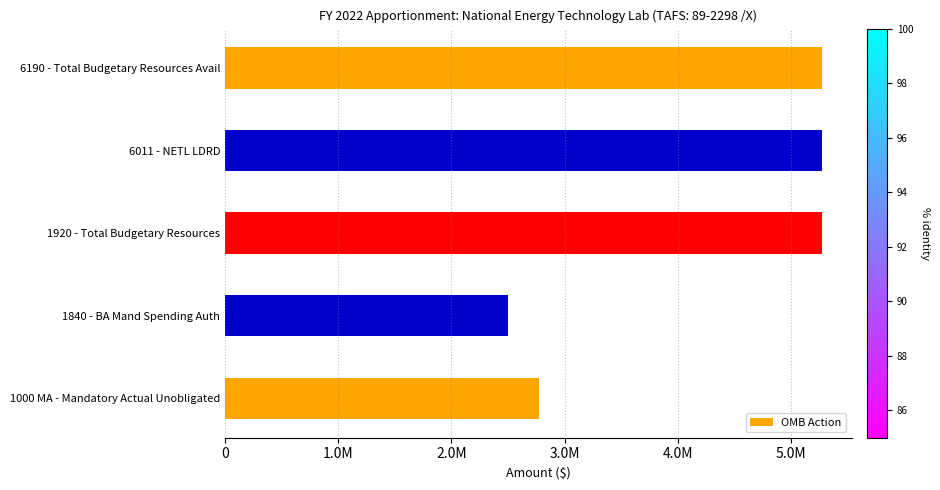

At which category does the chart reach its minimum across all series?

1840 - BA Mand Spending Auth